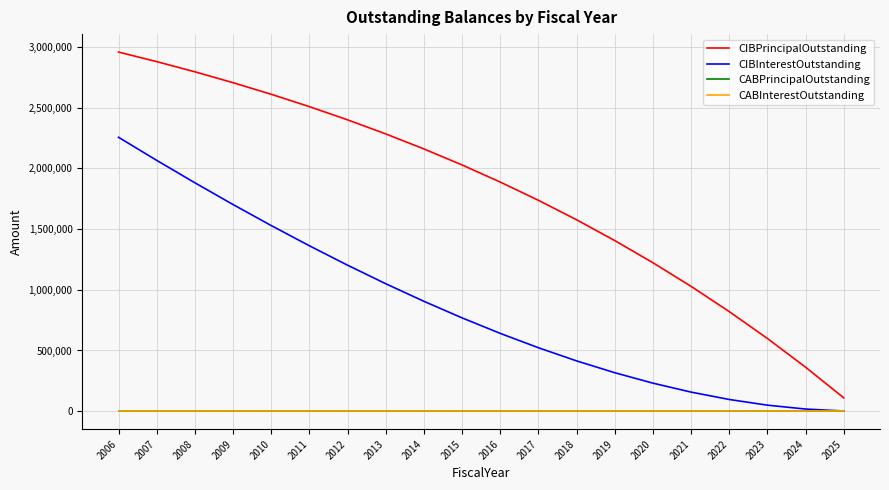

Rank the categories by CABPrincipalOutstanding value from lowest to highest.

2006, 2007, 2008, 2009, 2010, 2011, 2012, 2013, 2014, 2015, 2016, 2017, 2018, 2019, 2020, 2021, 2022, 2023, 2024, 2025